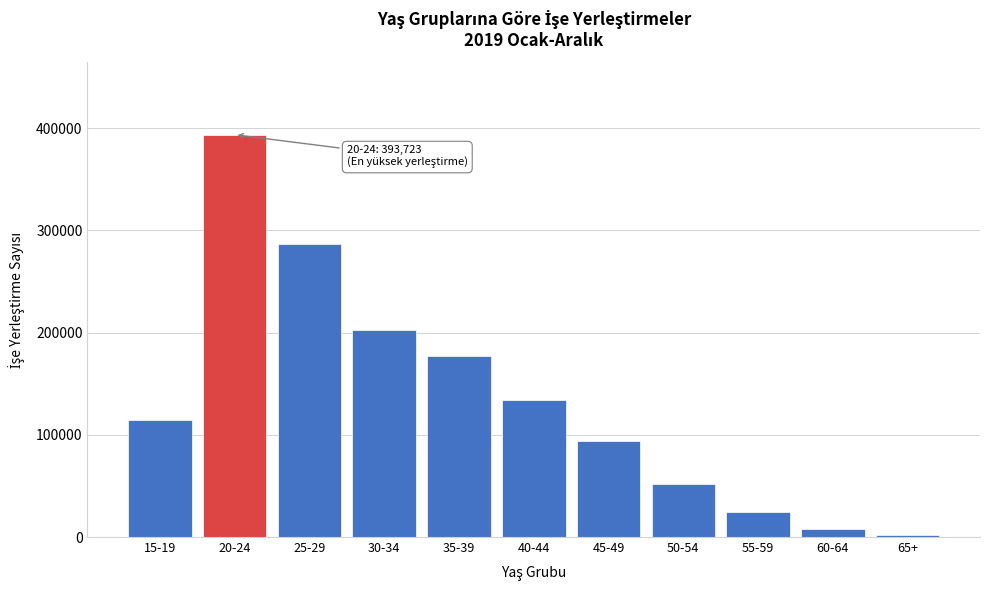

Reading left to right, what are all the values shown in this chart?

15-19=115006	20-24=393723	25-29=287175	30-34=202799	35-39=176842	40-44=134357	45-49=94169	50-54=51998	55-59=24045	60-64=7785	65+=2377